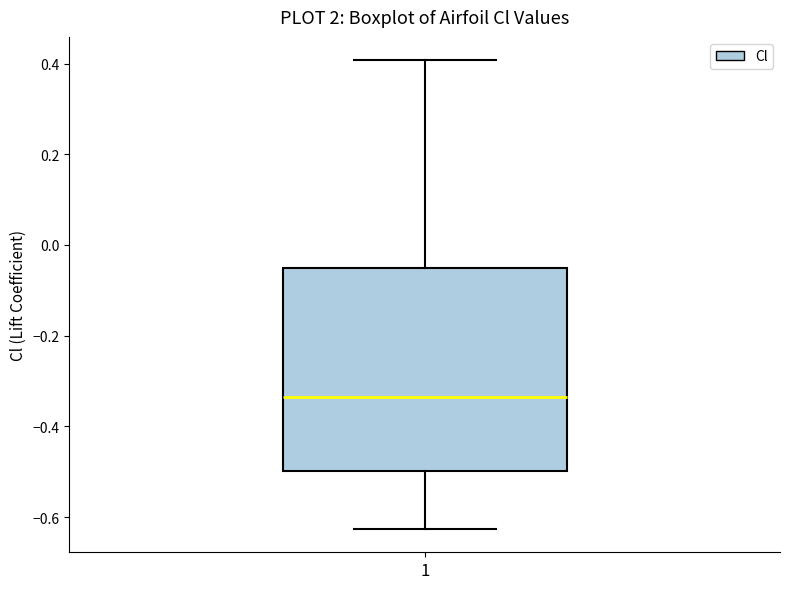

Read this box plot against the y-axis: the position of the median line, the range covered by the box, and the ends of both whiskers. The values are not printed on the chart, so give them approximately, as read against the axis.

median -0.34, box -0.50 to -0.06, whiskers -0.62 to 0.40